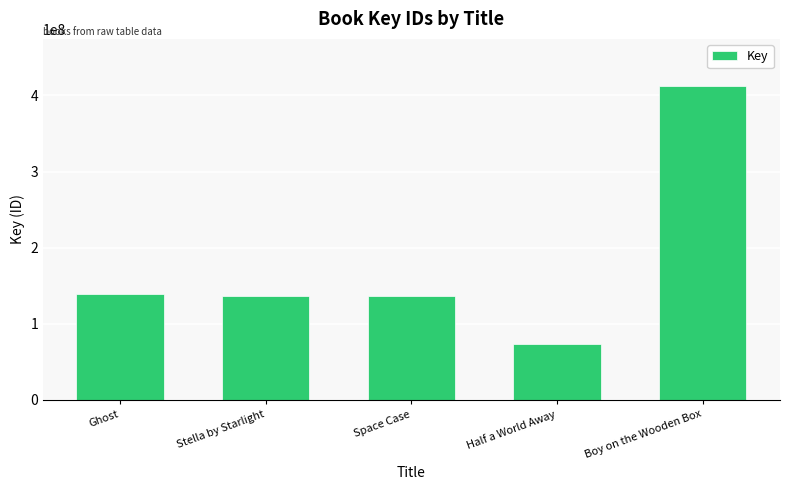

What is the difference between the maximum and minimum values?

339037272